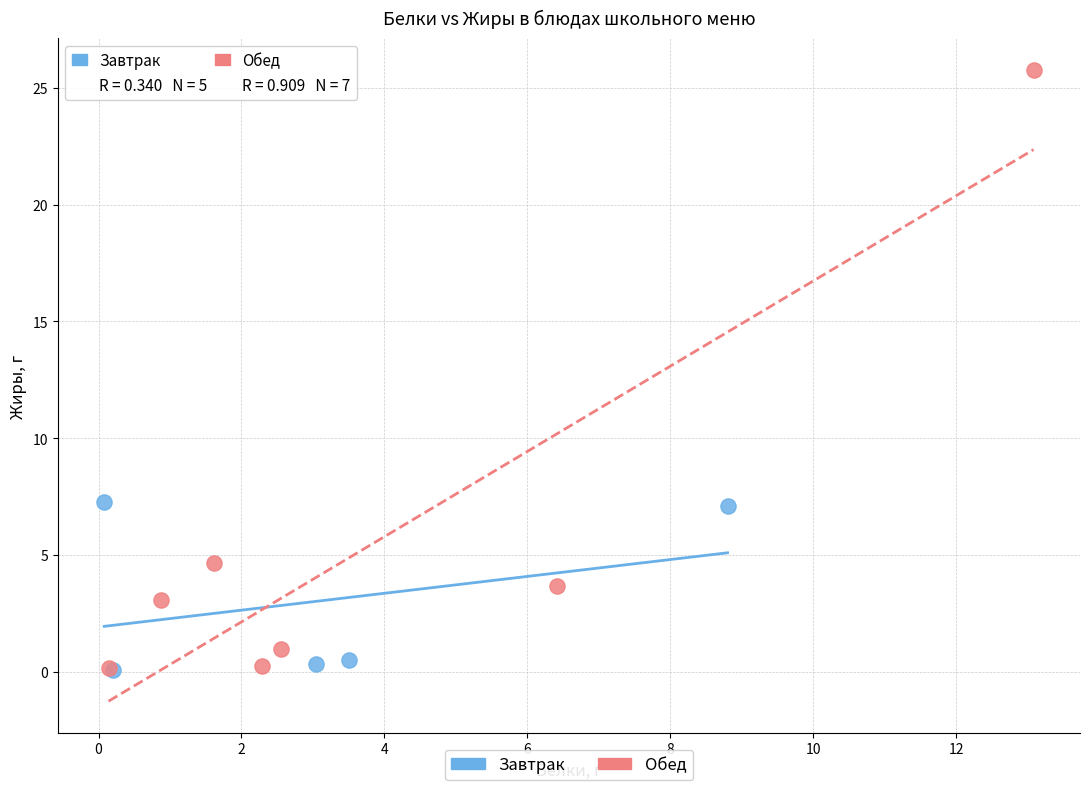

Which series has the widest spread of Y values?

Обед